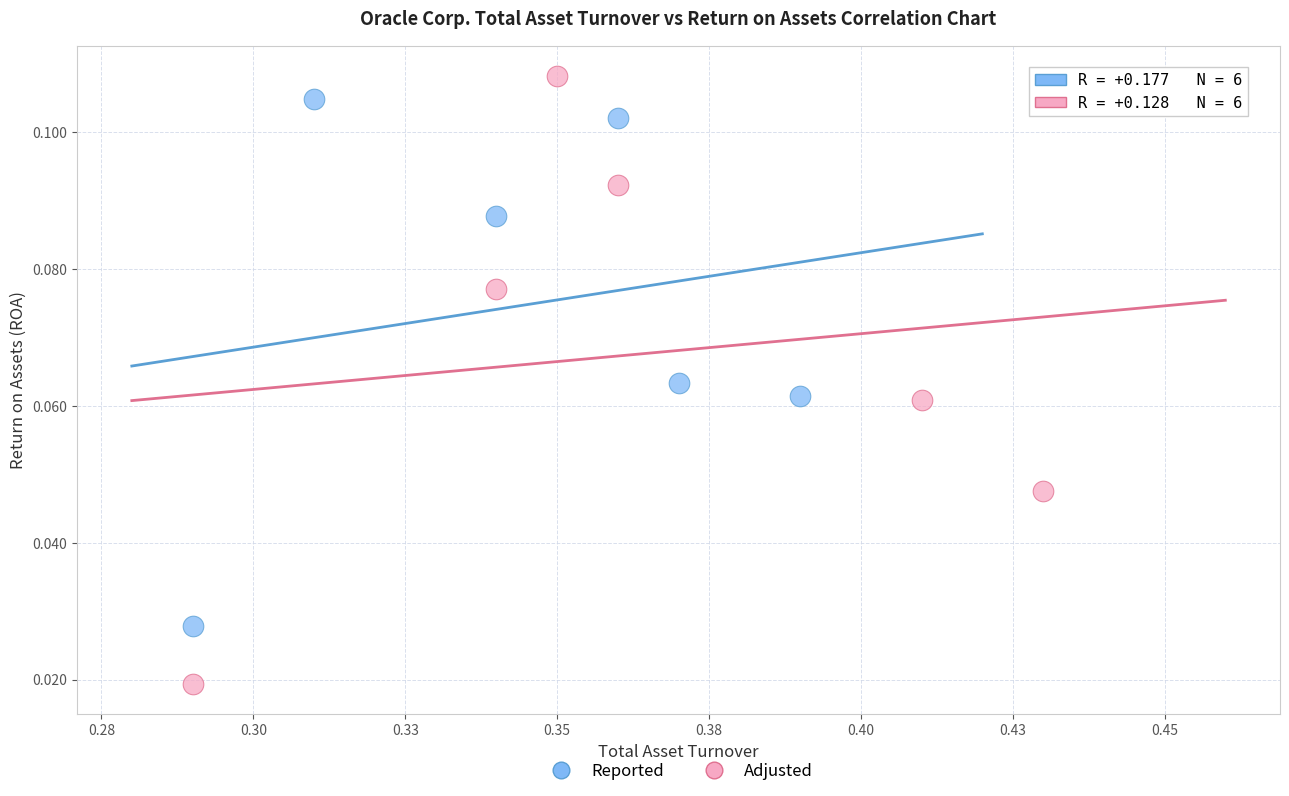

Which series contains the lowest Y value?

Adjusted